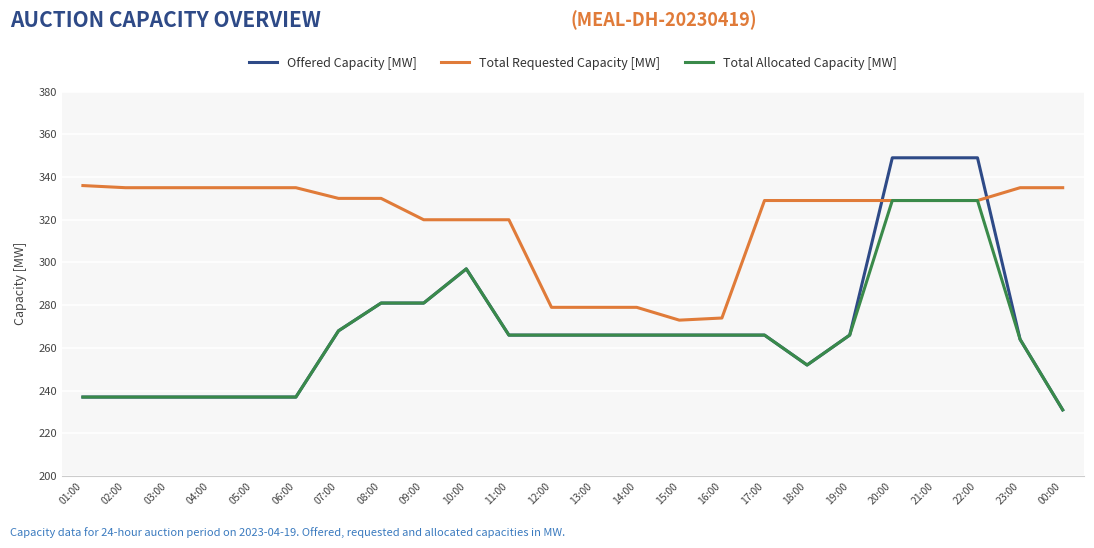

Between which two adjacent categories do Total Requested Capacity [MW] and Offered Capacity [MW] first intersect?

19:00 and 20:00